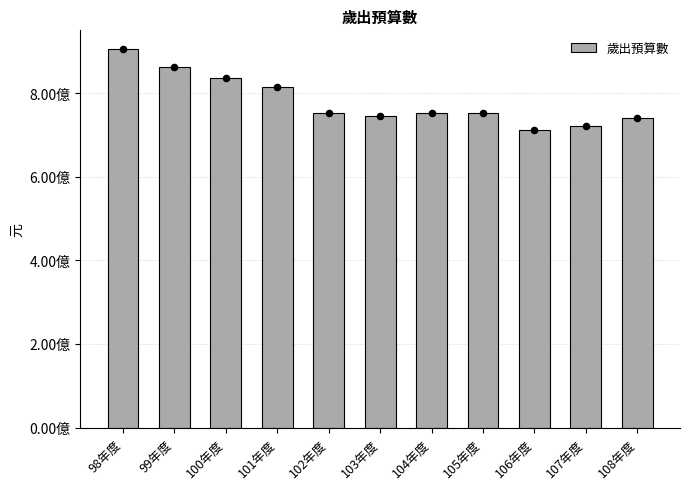

What is the change in value from 101年度 to 104年度?

-60466000